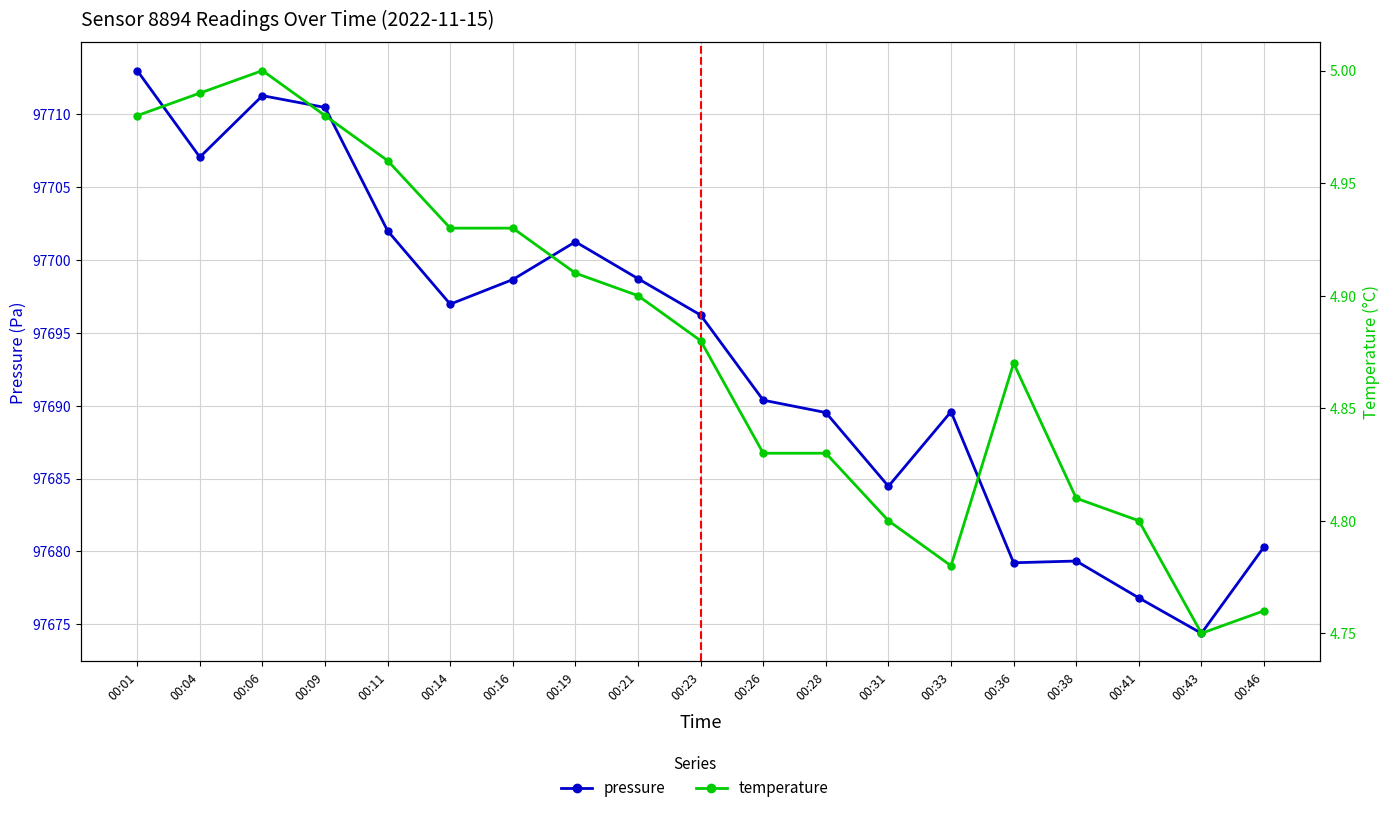

True or false: temperature and pressure cross at least once.

False